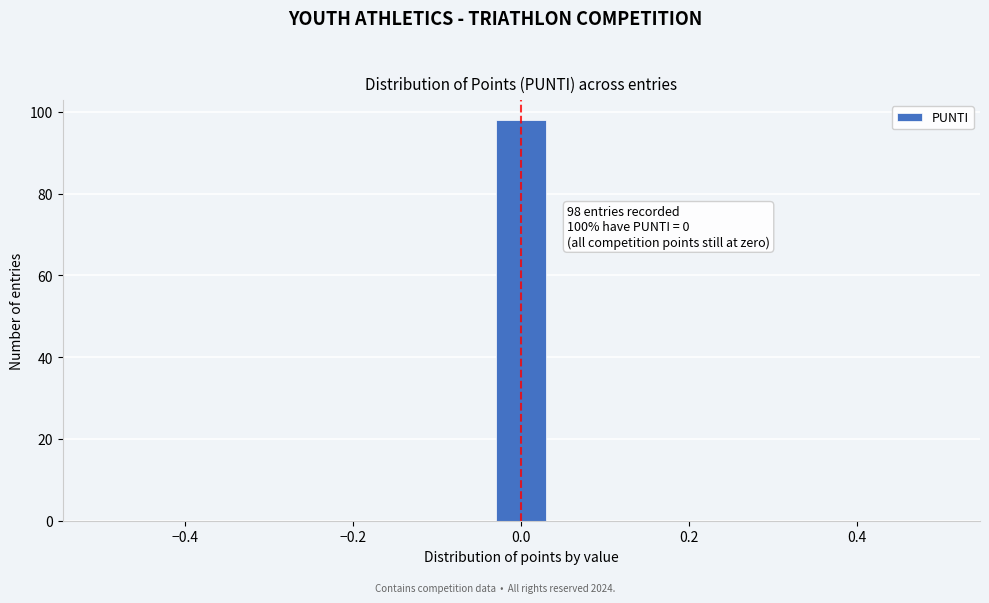

Read against the x-axis, roughly where is the centre of the tallest bar?

0.00